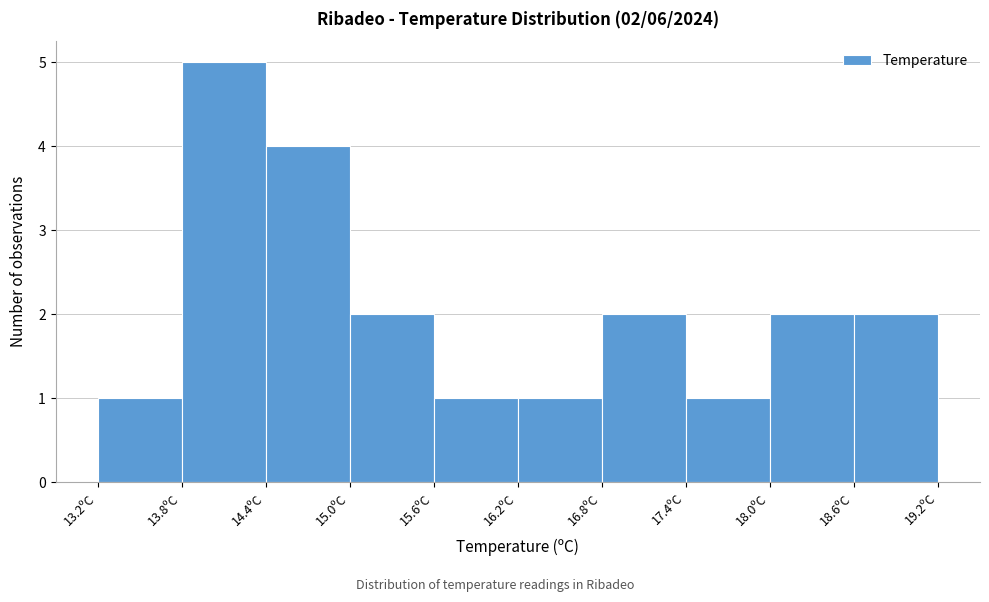

Over which range of the x-axis is the bar tallest?

13.8 to 14.4